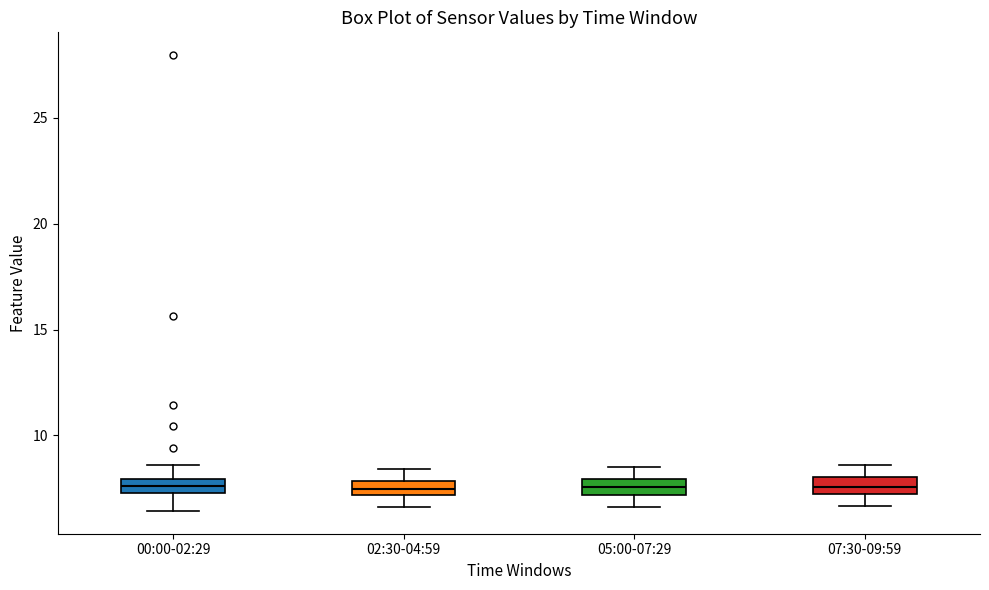

Where does the lower whisker of the box for 00:00-02:29 end on the y-axis? The values are not printed on the chart, so give them approximately, as read against the axis.

6.5